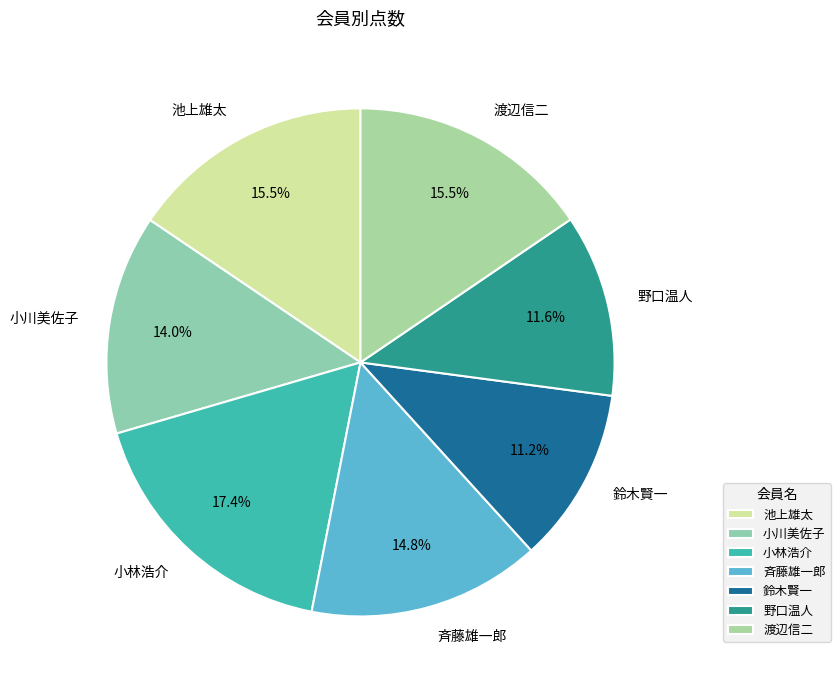

To the nearest percent, what percentage of the pie is 鈴木賢一?

11%